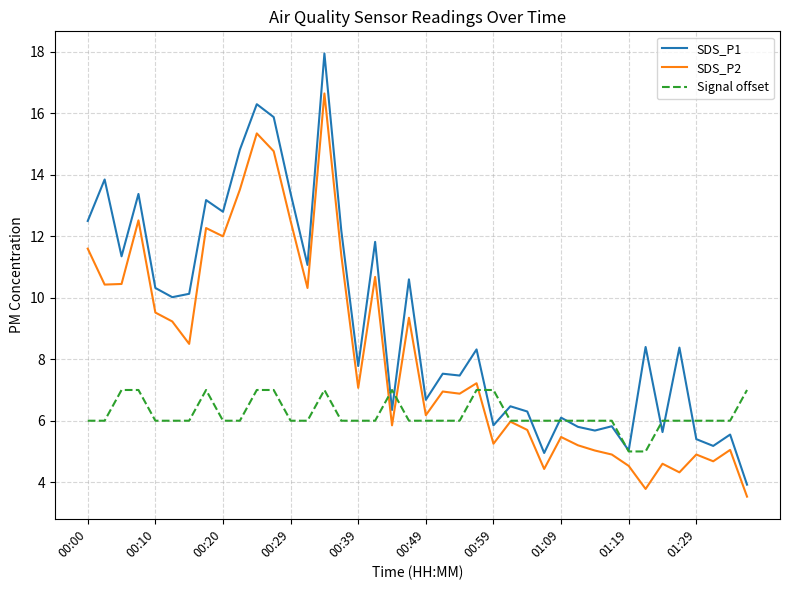

Which series has the largest total across all categories?

SDS_P1